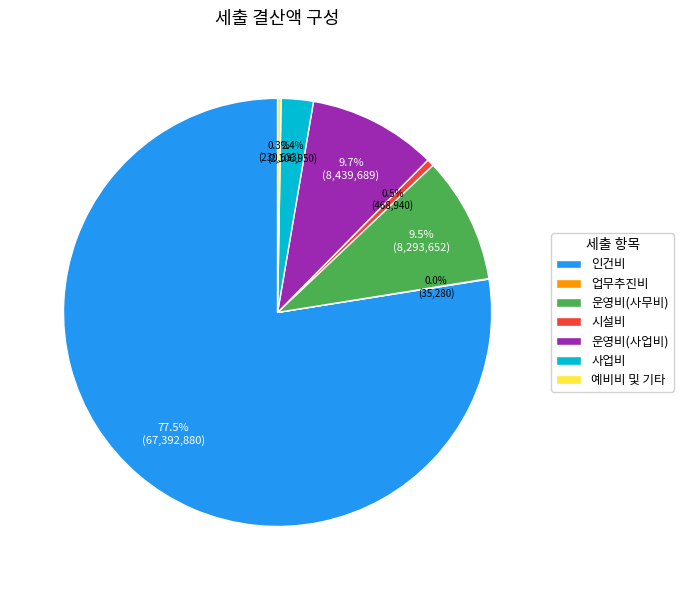

What is the largest slice in the pie chart?

인건비